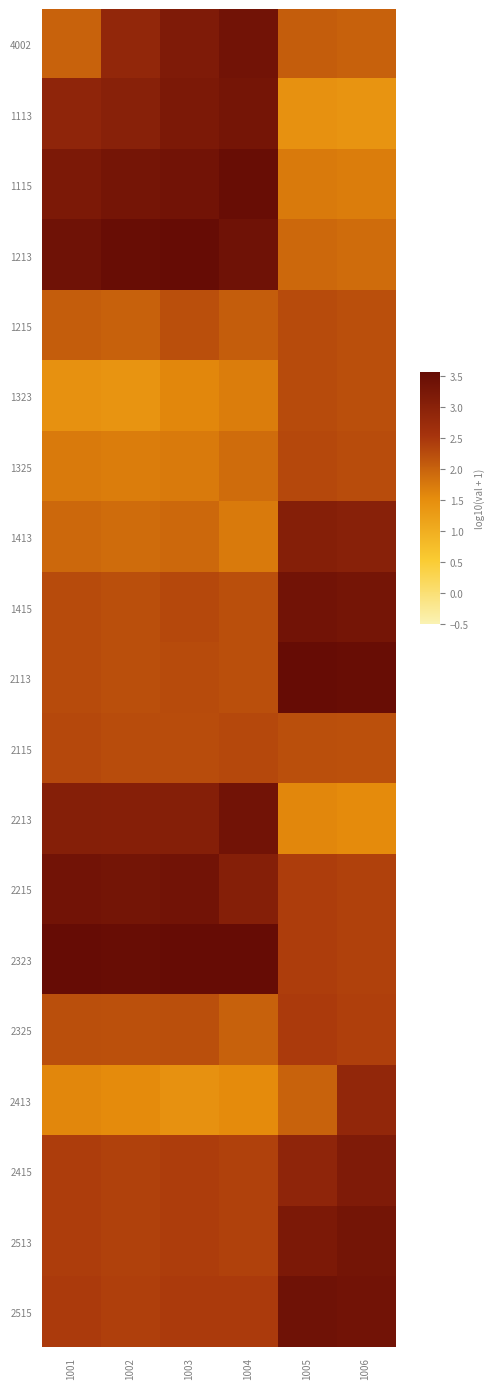

At which category does the chart reach its minimum across all series?

1006